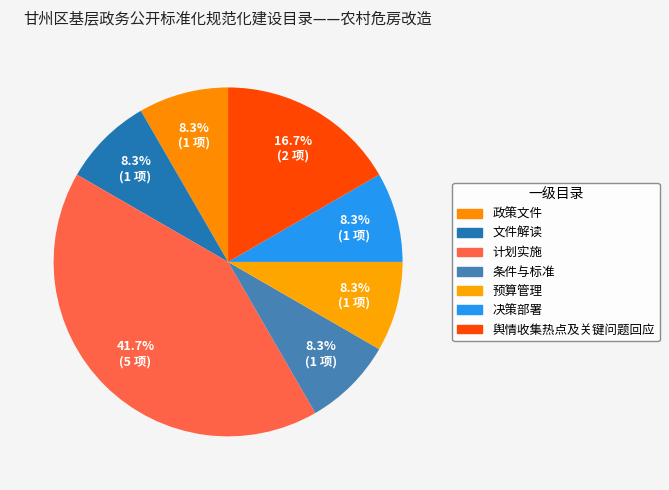

What is the smallest slice in the pie chart?

政策文件